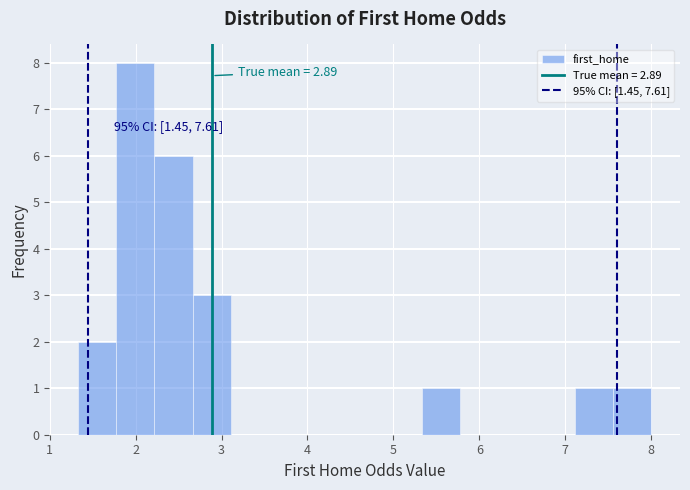

Over which range of the x-axis is the bar tallest?

1.8 to 2.2